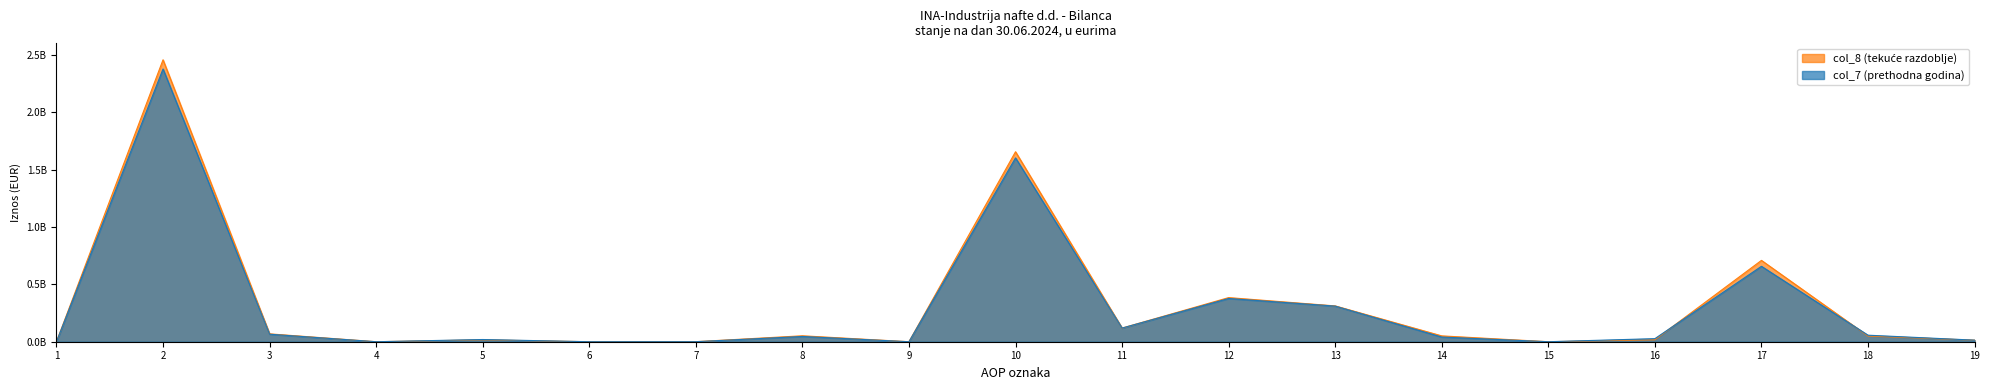

Which series ends up on top after the final intersection of col_8 and col_7?

col_7